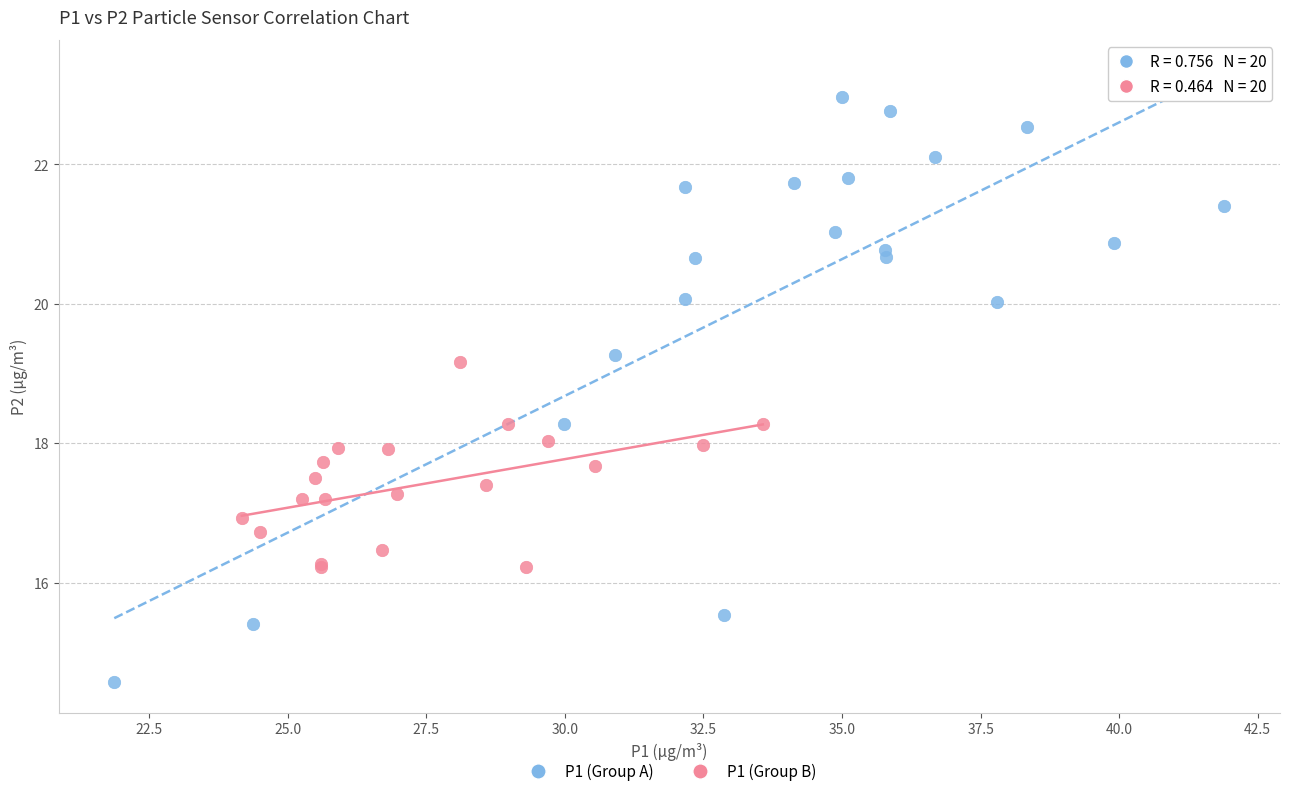

Which series reaches the maximum Y coordinate?

P1 (Group A)